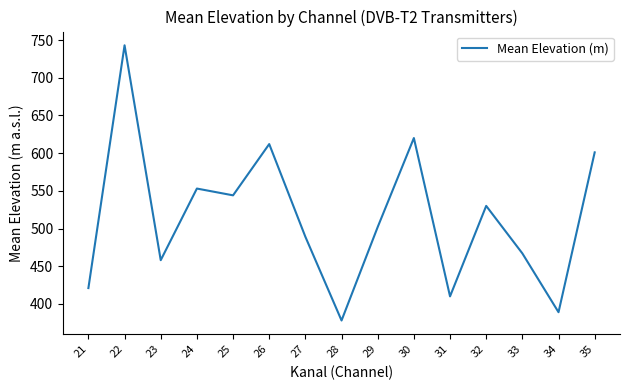

Approximately how many times larger is the value at 22 compared to 30?

1.2